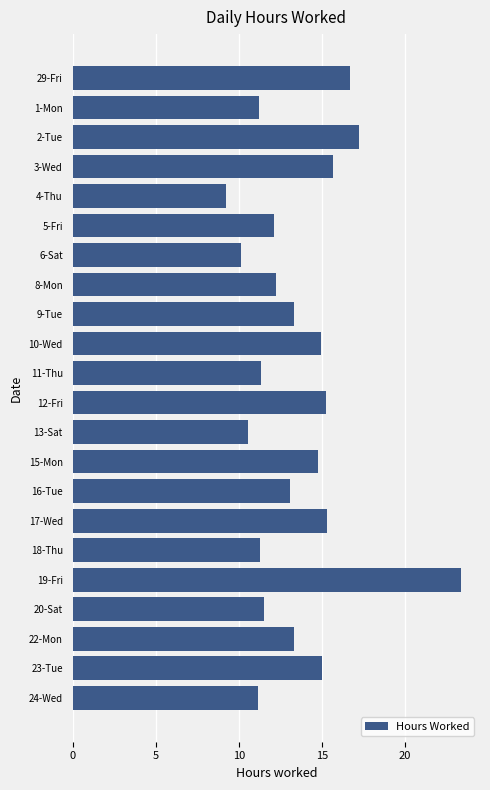

How many series are shown in this chart?

1